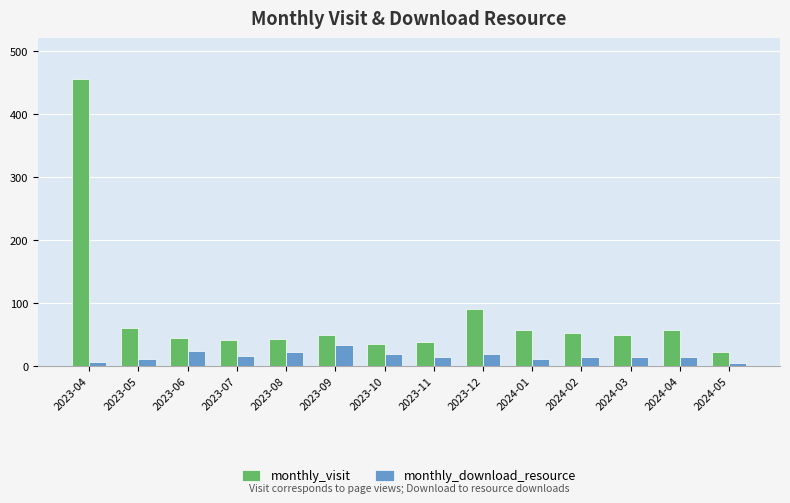

The value of monthly_download_resource at 2024-01 is 11. True or false?

True